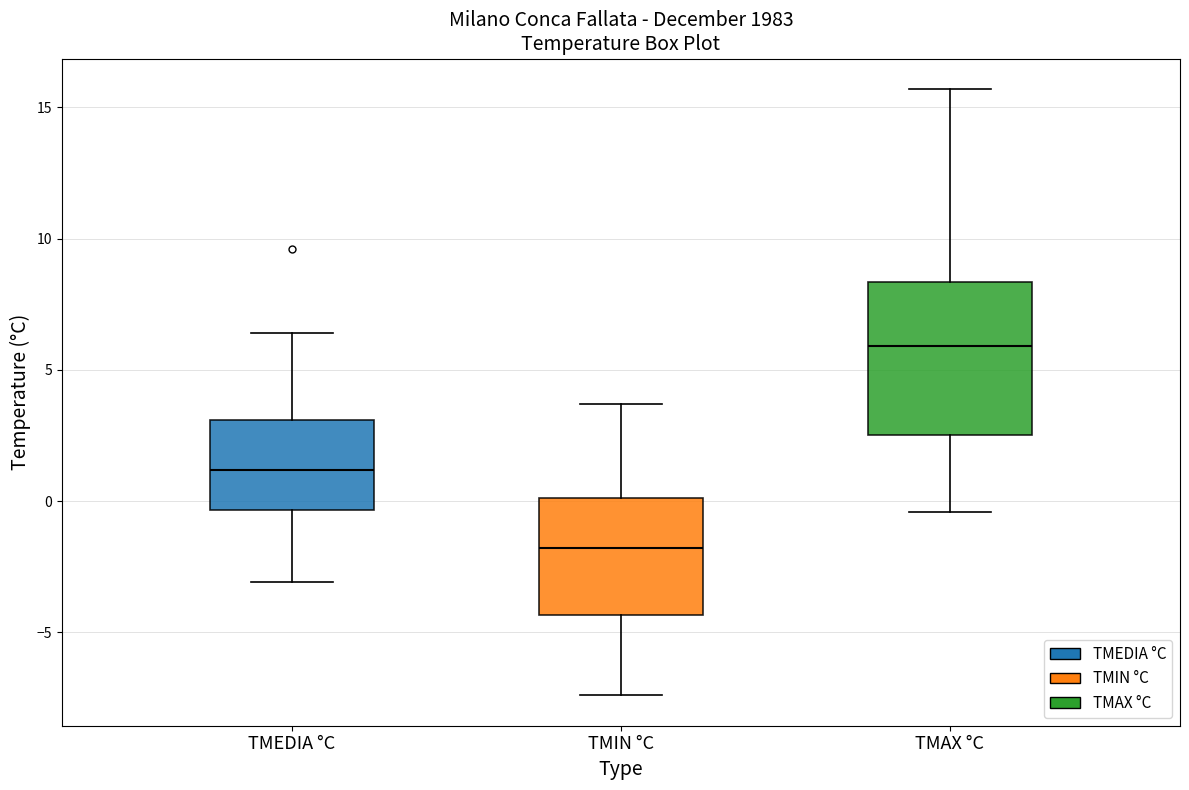

Reading left to right, read every box against the y-axis: the position of its median line, the range the box covers, and the ends of its whiskers. The values are not printed on the chart, so give them approximately, as read against the axis.

TMEDIA °C: median 1.0, box -0.5 to 3.0, whiskers -3.0 to 6.5
TMIN °C: median -2.0, box -4.5 to 0.0, whiskers -7.5 to 3.5
TMAX °C: median 6.0, box 2.5 to 8.5, whiskers -0.5 to 15.5